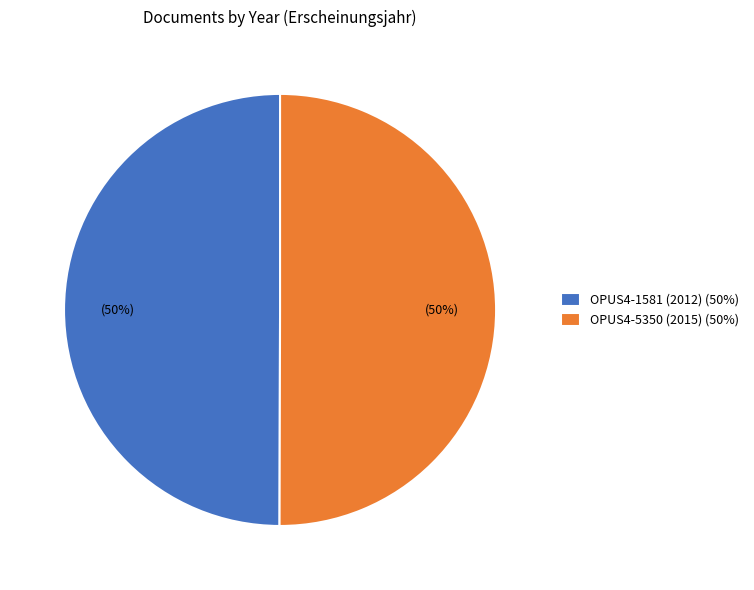

To the nearest percent, what is the combined percentage of OPUS4-1581 (2012) and OPUS4-5350 (2015)?

100%